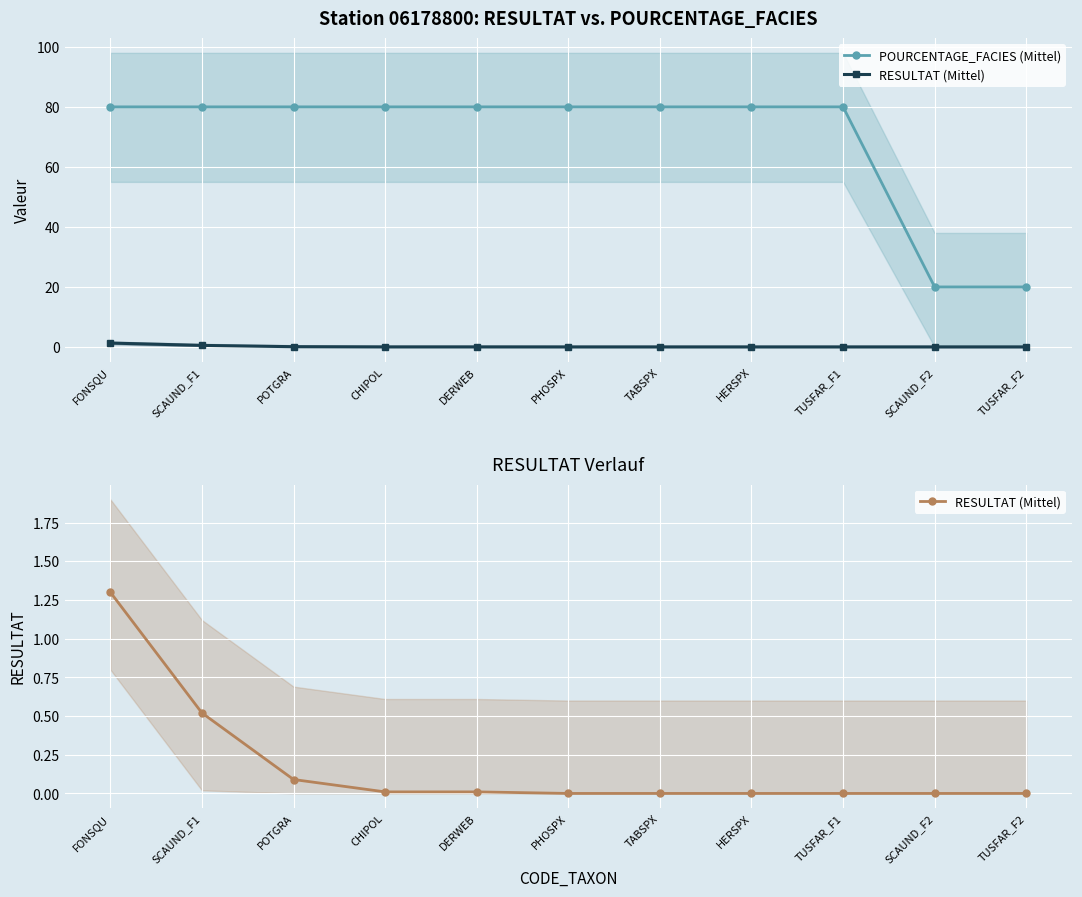

Rank the series by their average value, from highest to lowest.

POURCENTAGE_FACIES (Mittel), RESULTAT (Mittel)